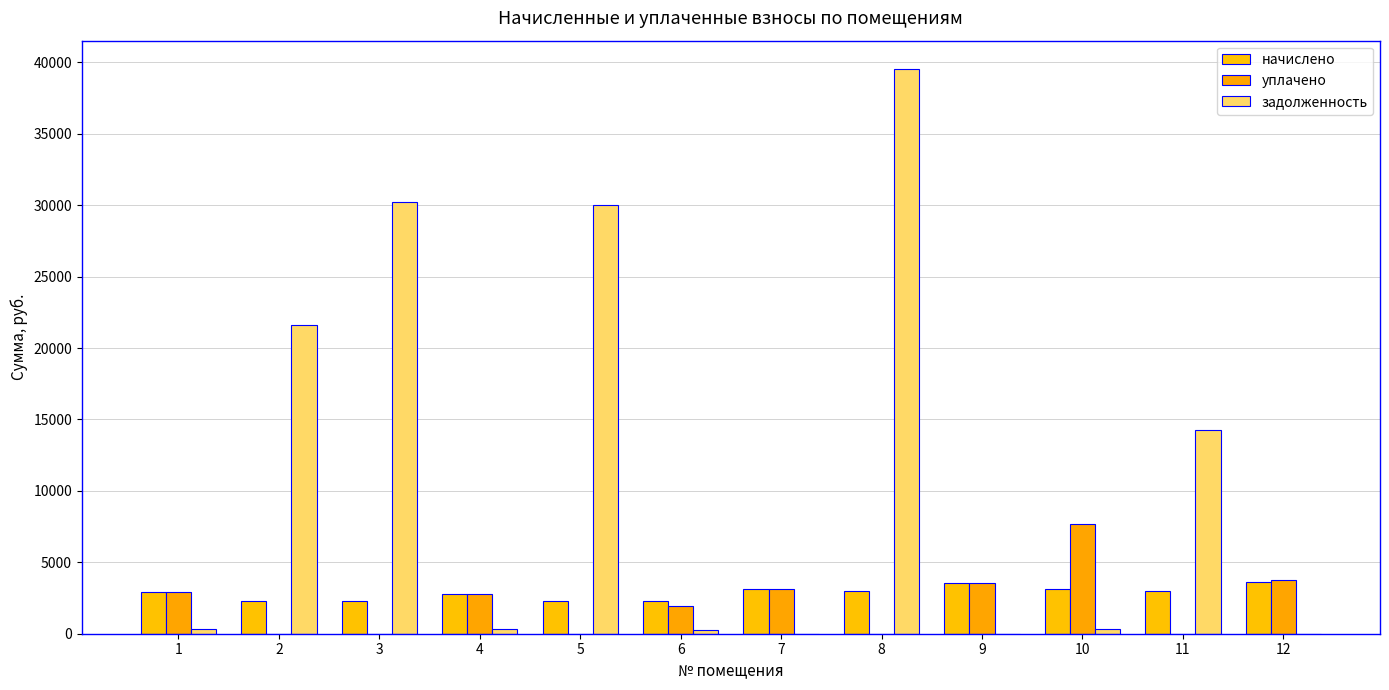

How many distinct data groups are displayed?

3